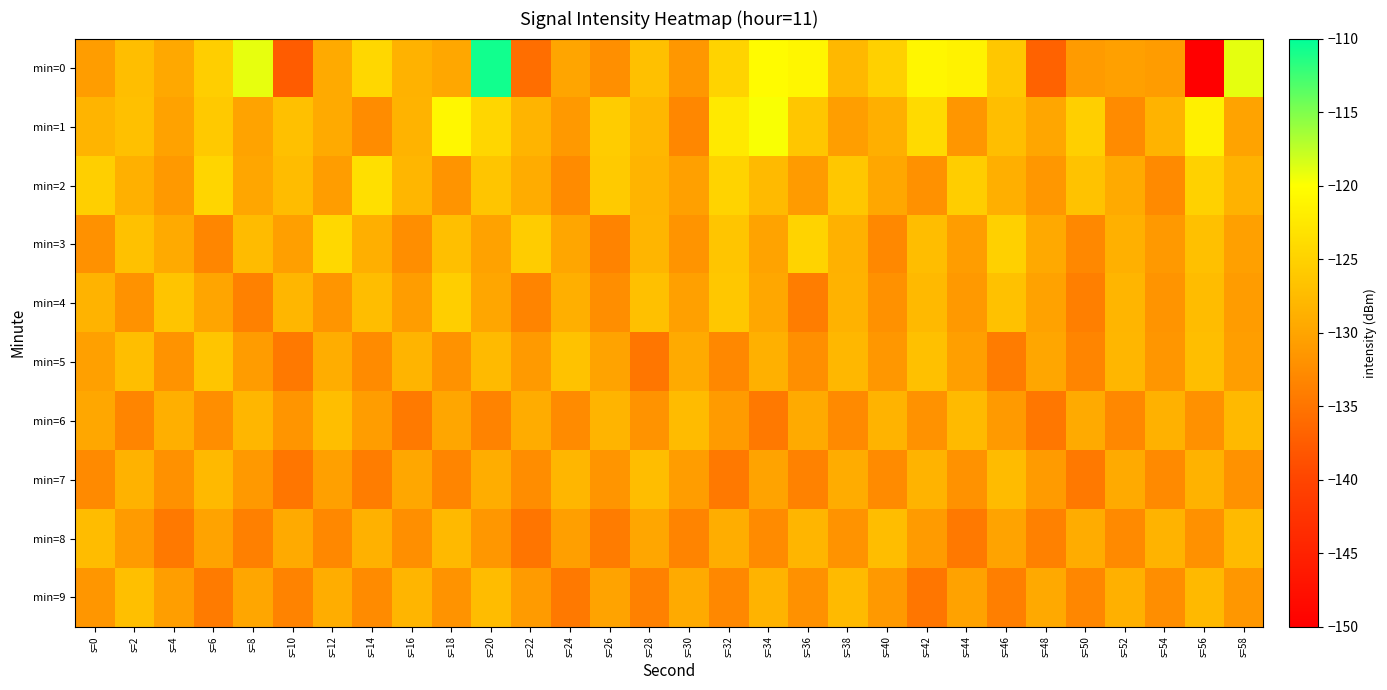

Between s=44 and s=48, which is larger?

s=44